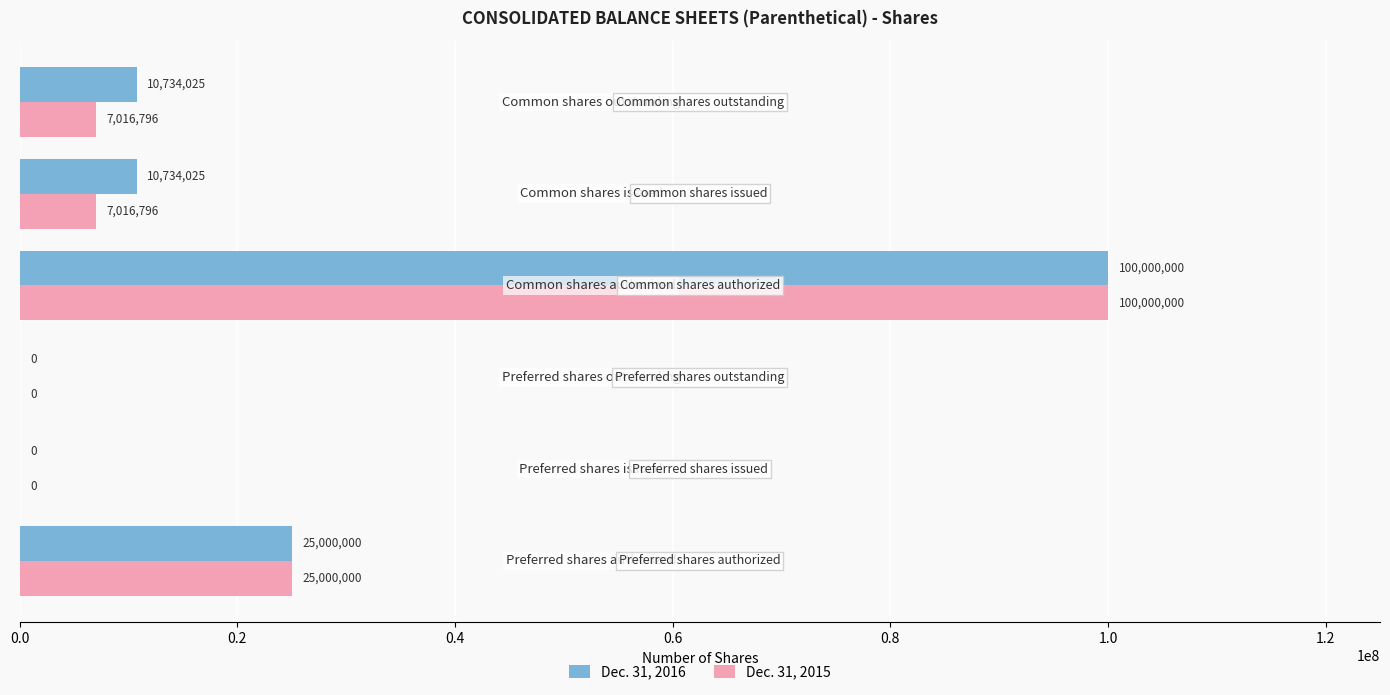

What is the sum of all Dec. 31, 2016 values?

146468050